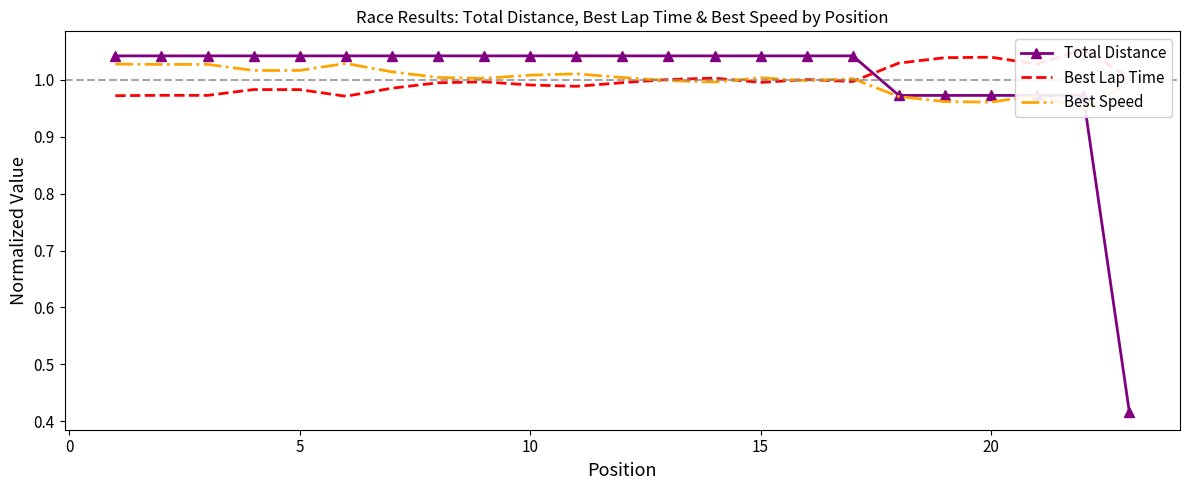

Is the value of Total Distance at 18 greater than the value of Best Speed at 15?

No